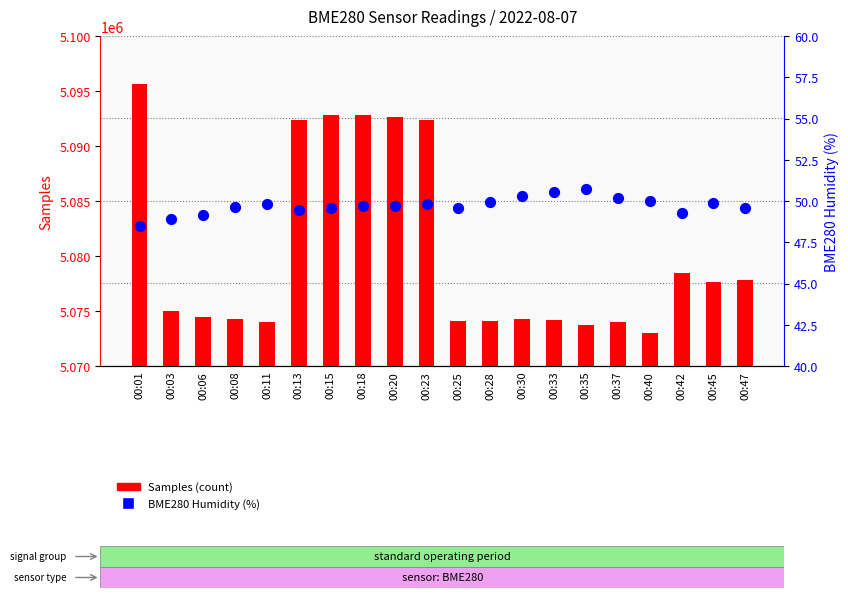

What are all the series names shown in the legend?

Samples (count), BME280 Humidity (%)